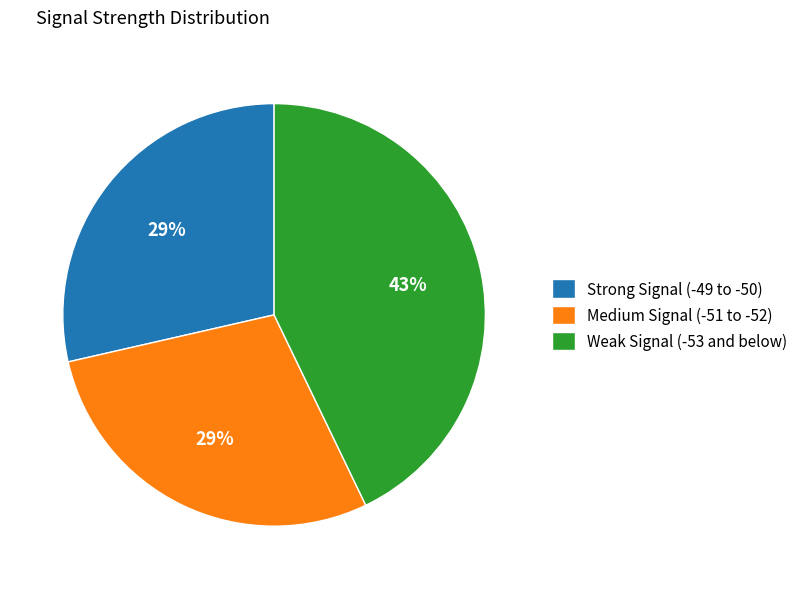

Between Medium Signal (-51 to -52) and Weak Signal (-53 and below), which is larger?

Weak Signal (-53 and below)